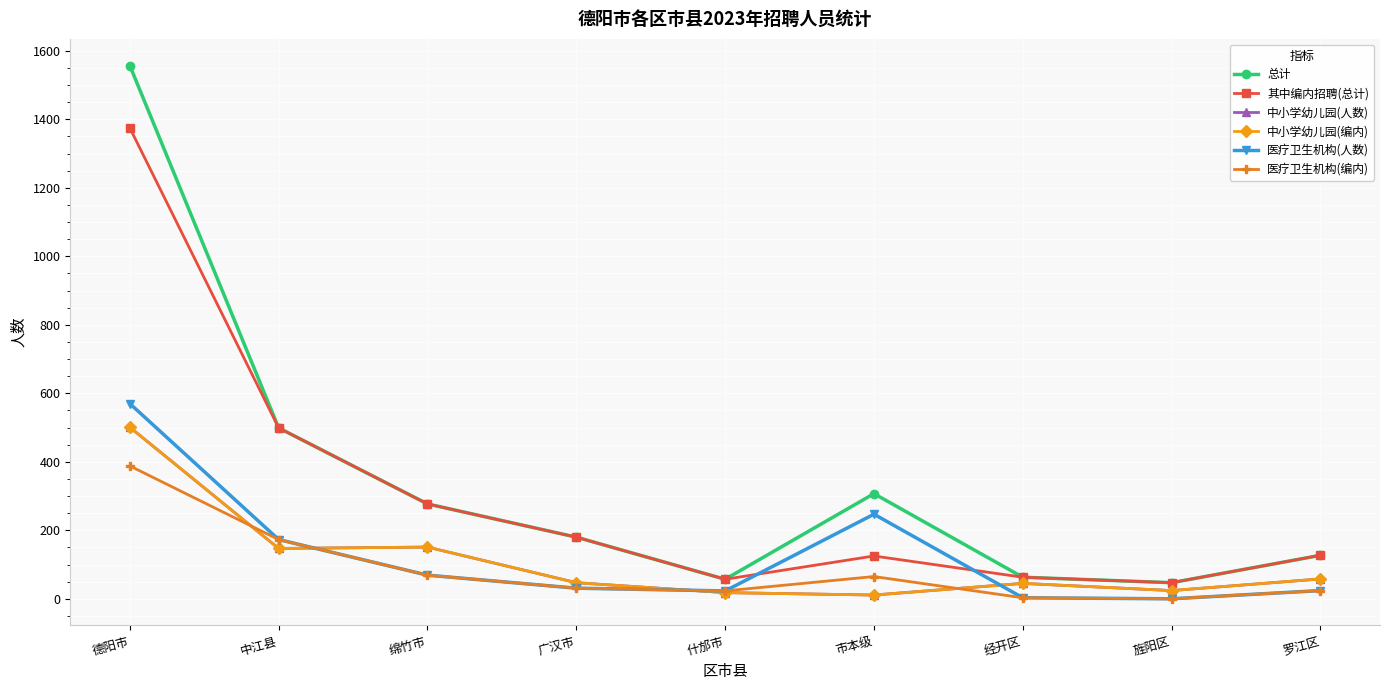

True or false: 总计 has a value of 220 at 罗江区.

False